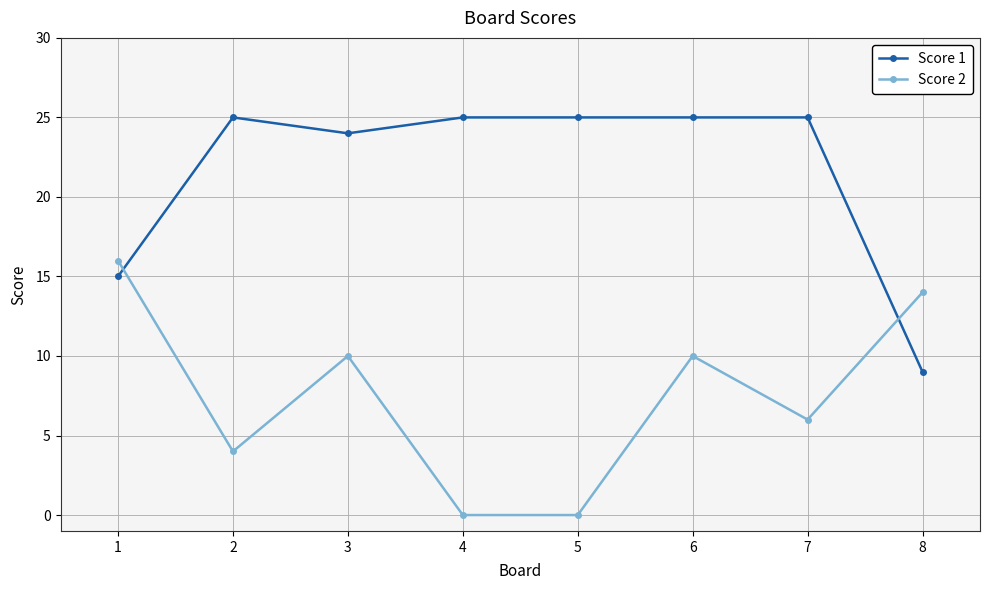

True or false: Score 2 has more than 2 interior local peaks.

False